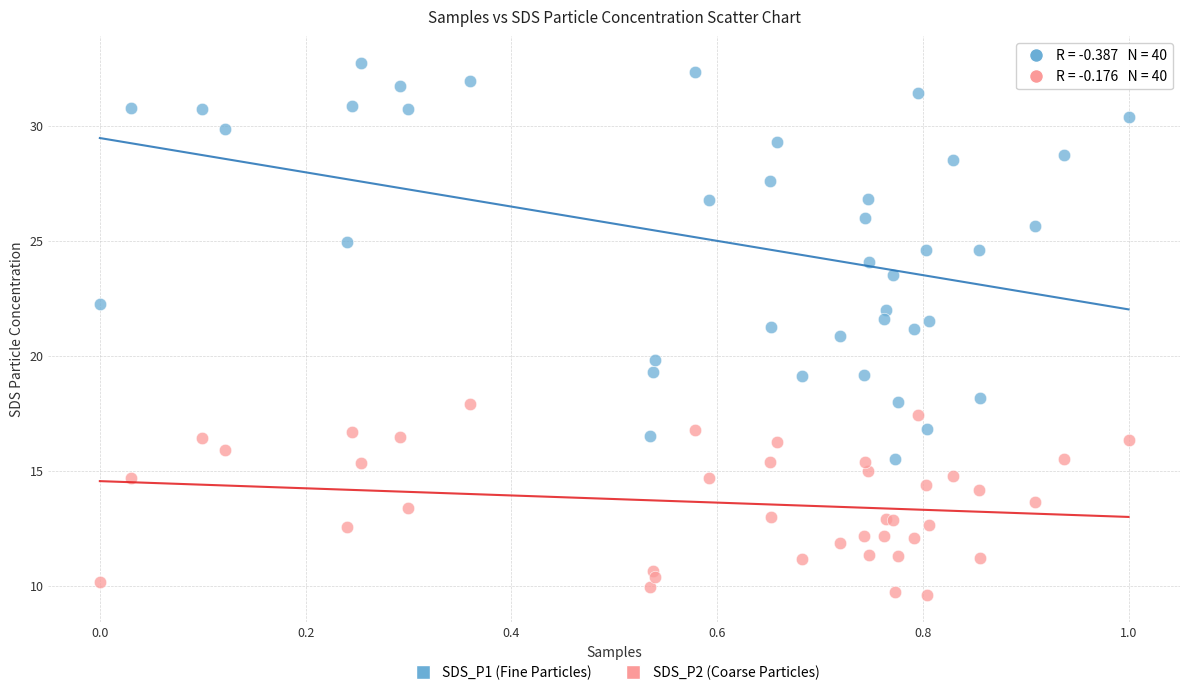

Which series reaches the maximum Y coordinate?

SDS_P1 (Fine Particles)